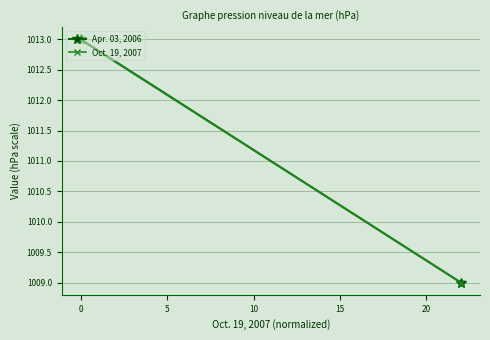

Count the Apr. 03, 2006 values in the range 1009 to 1013.

2